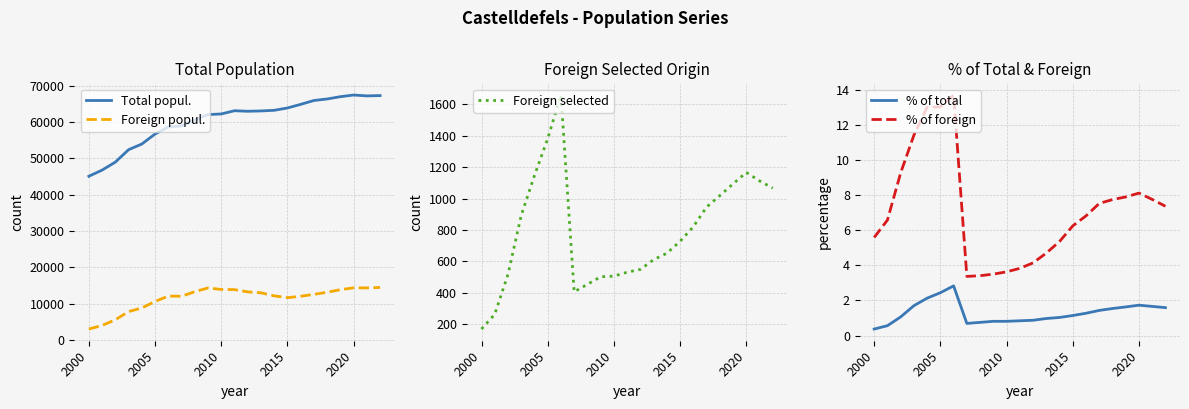

True or false: Foreign selected has a value of 1167 at 2020.

True